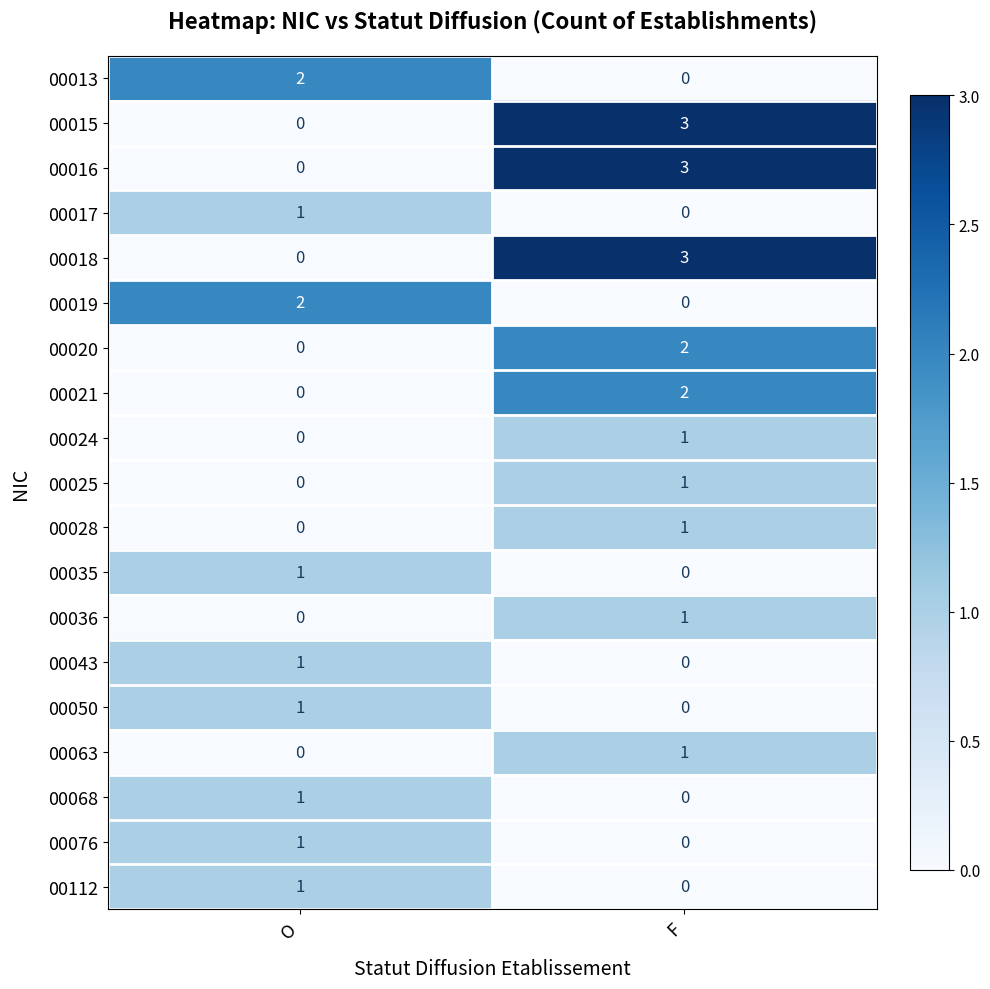

What is the sum of all 00016 values?

3